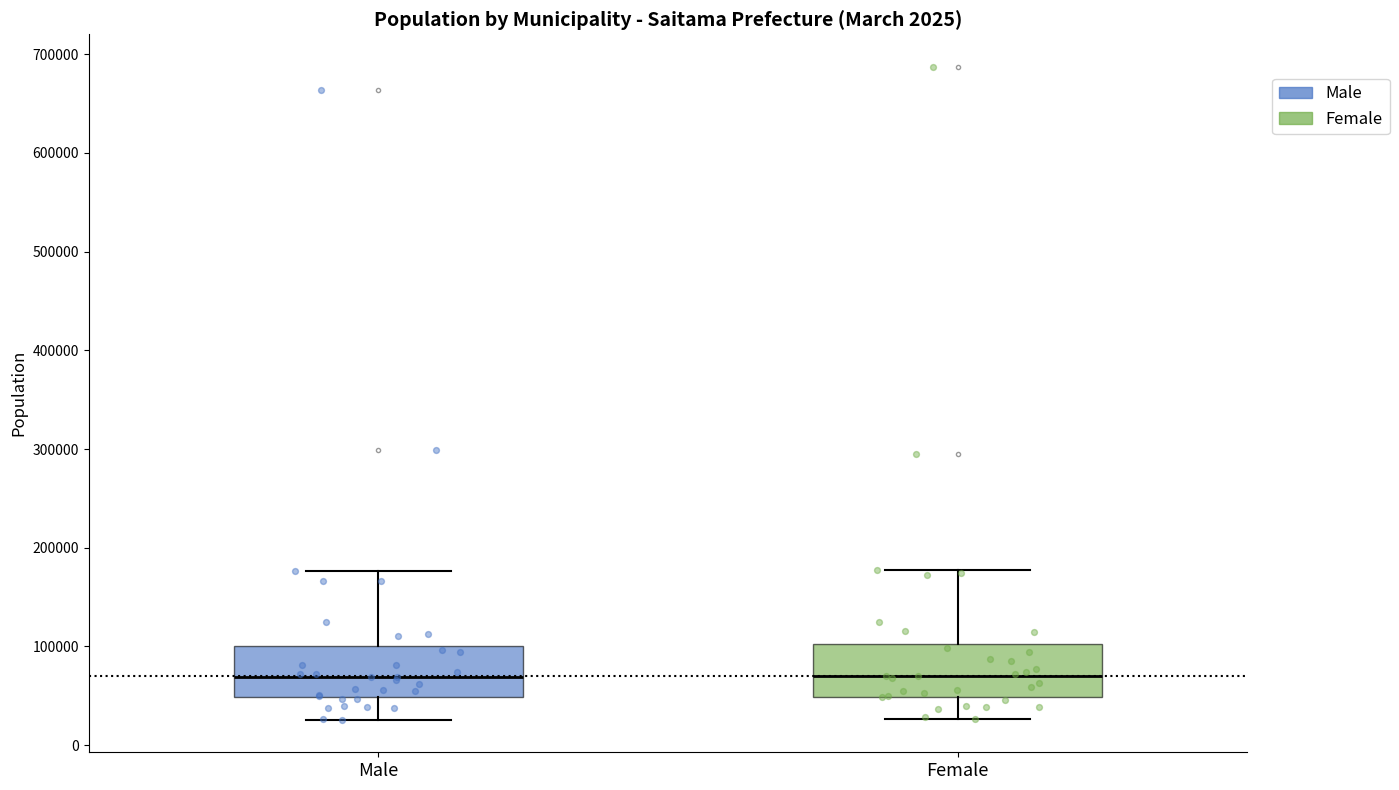

Where is the upper edge of the box for Male on the y-axis? The values are not printed on the chart, so give them approximately, as read against the axis.

100000